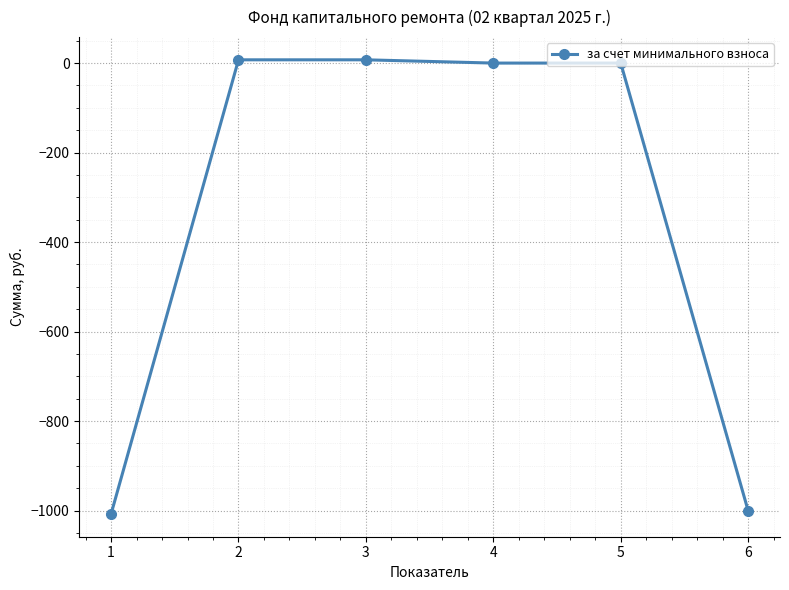

True or false: the data shows -1000.5 at 6.

True